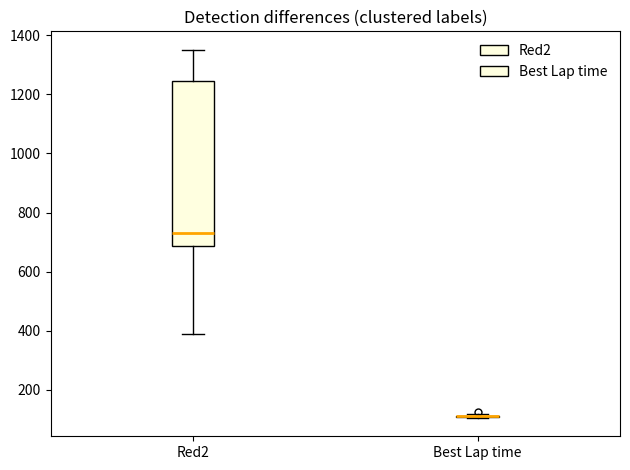

Reading left to right, read every box against the y-axis: the position of its median line, the range the box covers, and the ends of its whiskers. The values are not printed on the chart, so give them approximately, as read against the axis.

Red2: median 740, box 680 to 1240, whiskers 380 to 1360
Best Lap time: box collapsed to a line at 120, whiskers 100 to 120